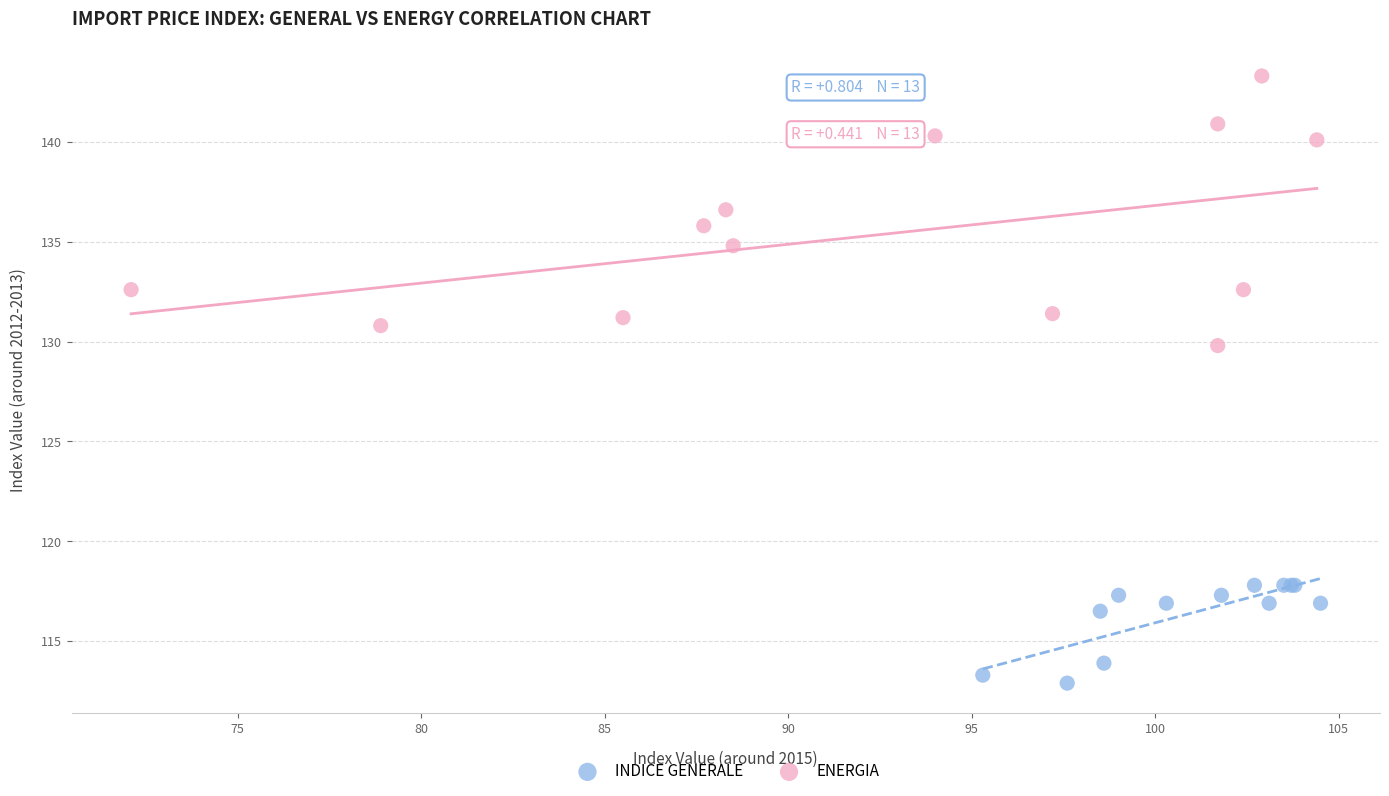

Which series has the largest Y range (max minus min)?

ENERGIA